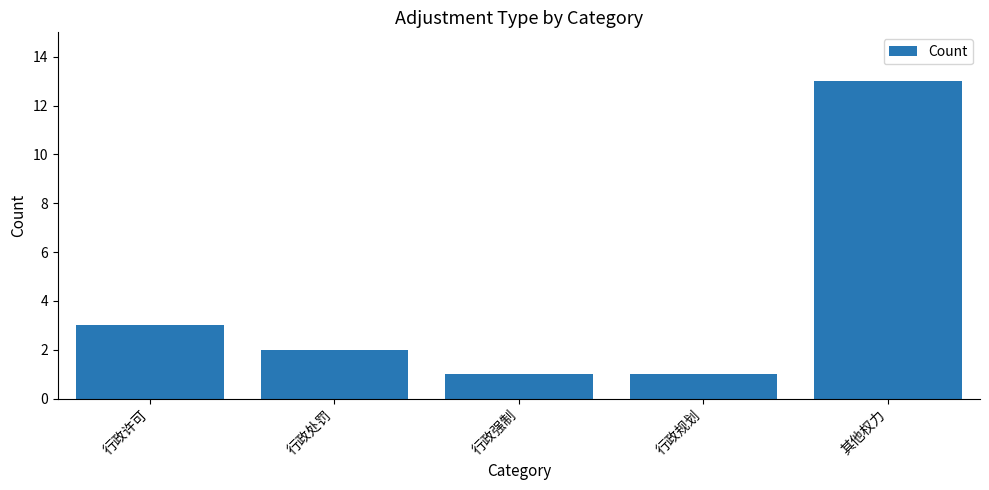

The value at 行政许可 is 3. True or false?

True